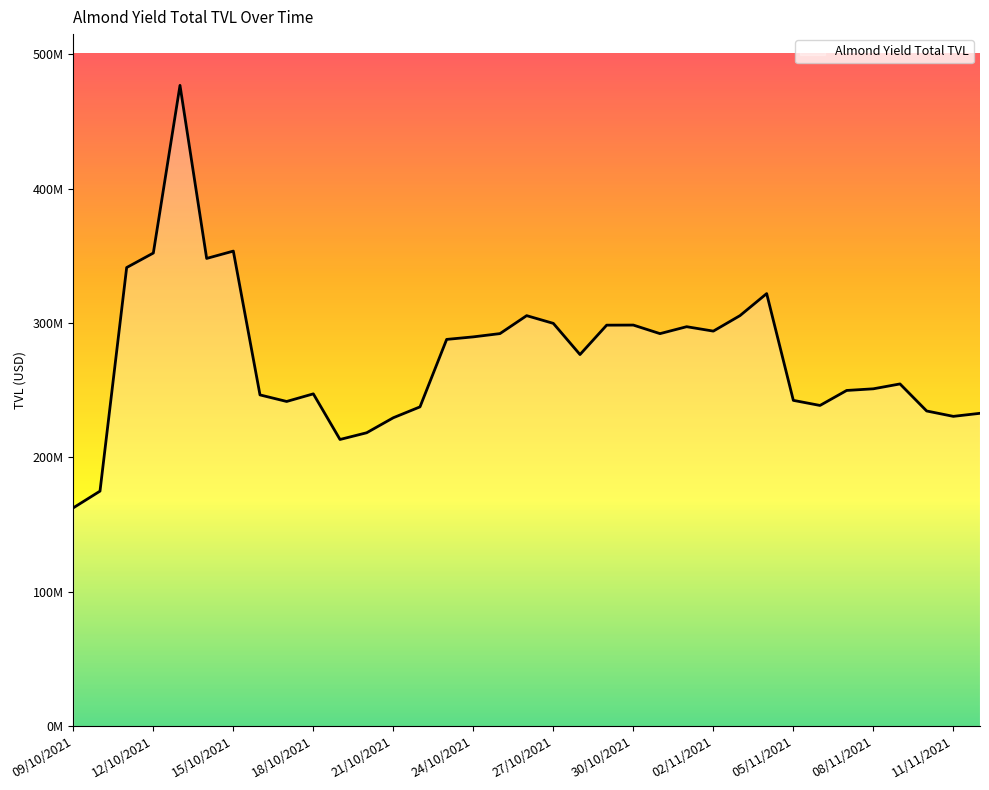

What is the label of the 1st point from the right?

12/11/2021